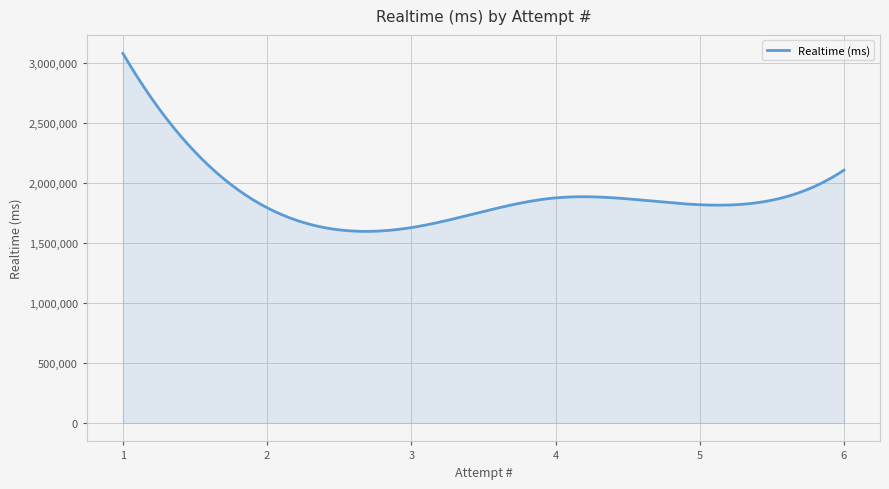

What is the average value?

1896160.4